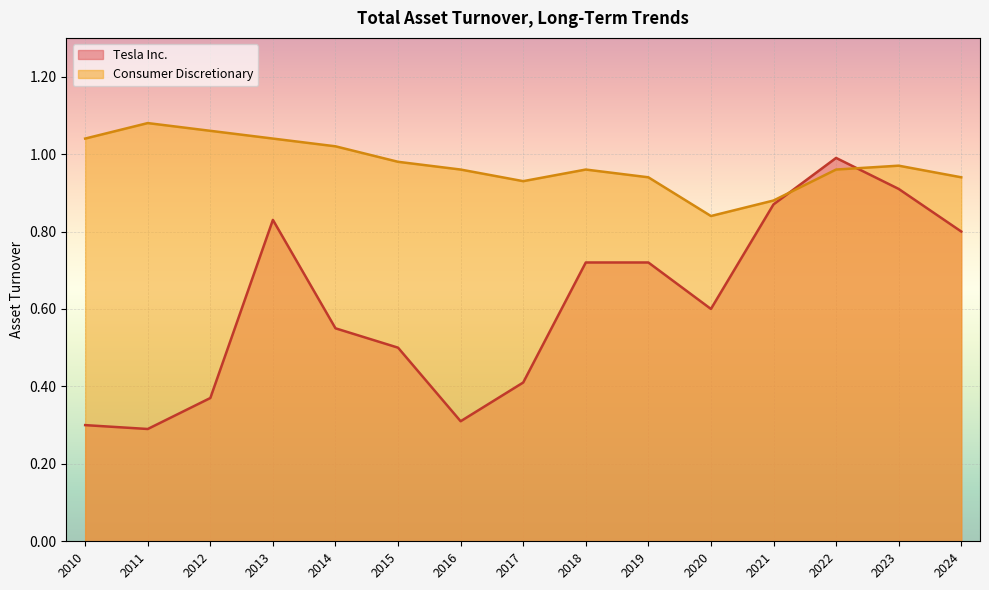

What is the sum of the Tesla Inc. values at 2021 and 2023?

1.8